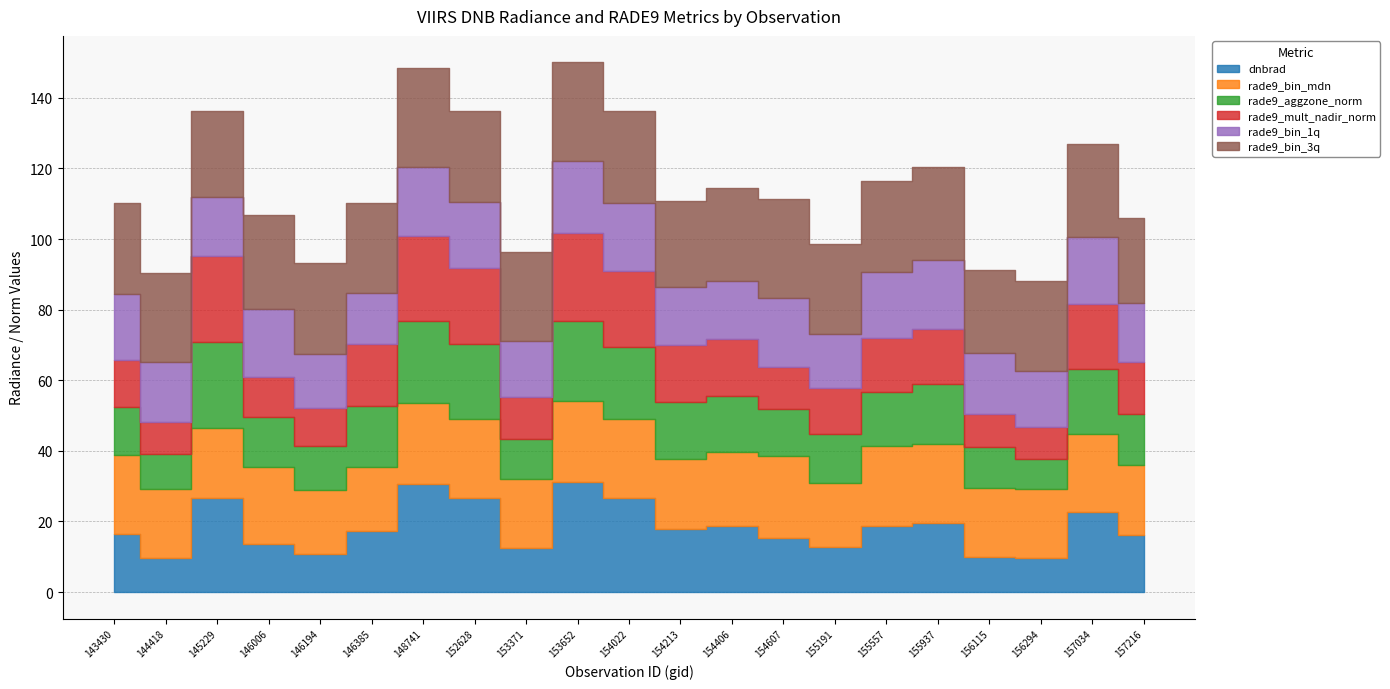

Rank the categories by rade9_mult_nadir_norm value from lowest to highest.

144418, 156294, 156115, 146194, 146006, 153371, 154607, 155191, 143430, 157216, 155557, 155937, 154406, 154213, 146385, 157034, 152628, 154022, 148741, 145229, 153652